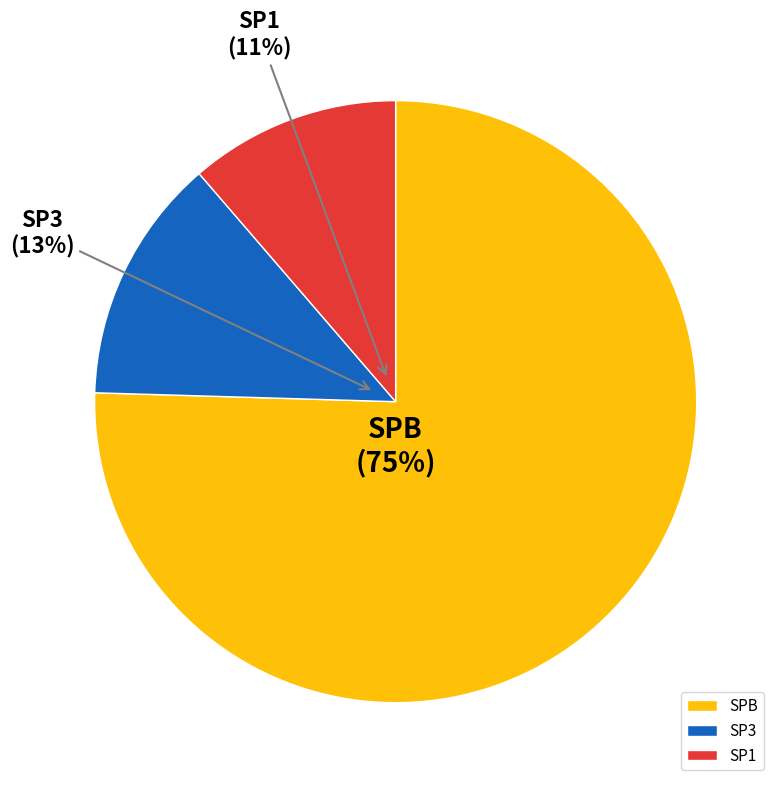

To the nearest percent, what is the average slice percentage?

33%